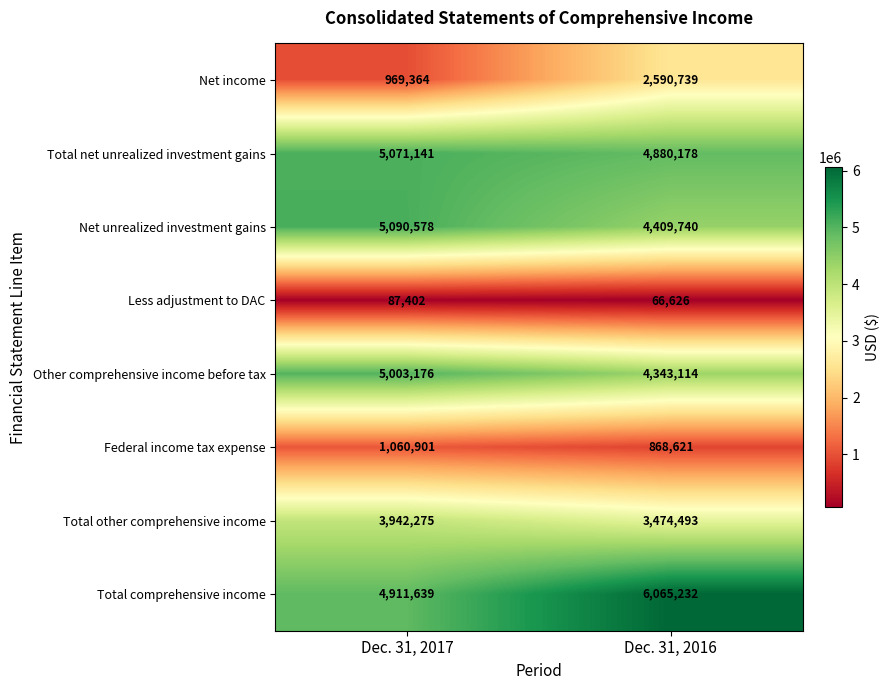

How many distinct data groups are displayed?

8